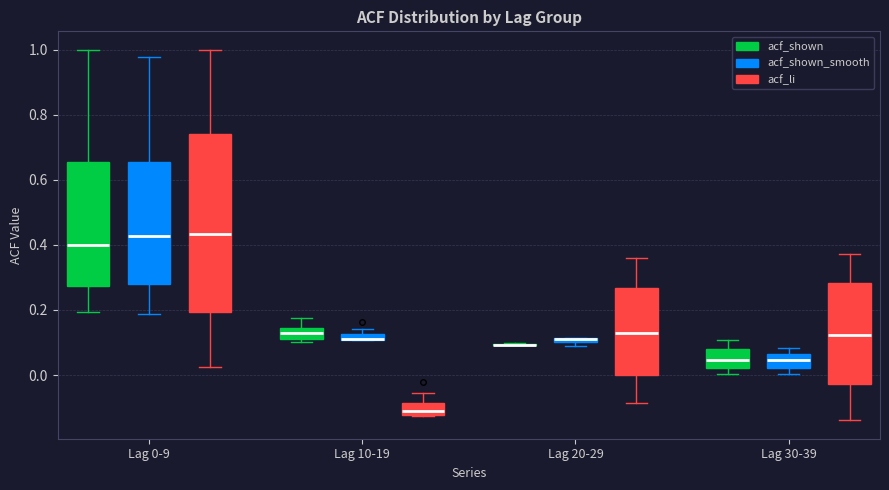

Comparing the boxes themselves (not the whiskers), which one is the tallest?

Lag 0-9 (acf_li)